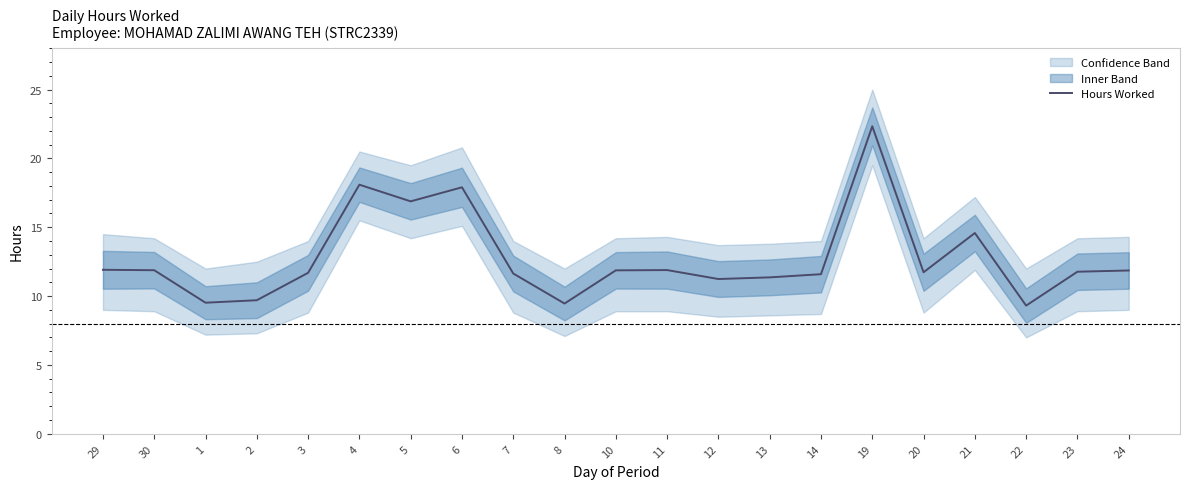

Count the number of data series in this chart.

1